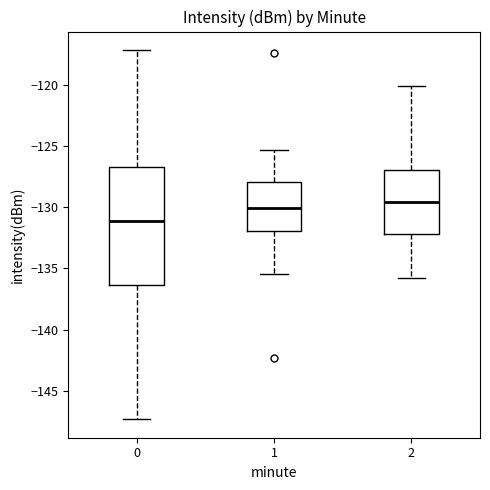

Which box's median line is the lowest?

0